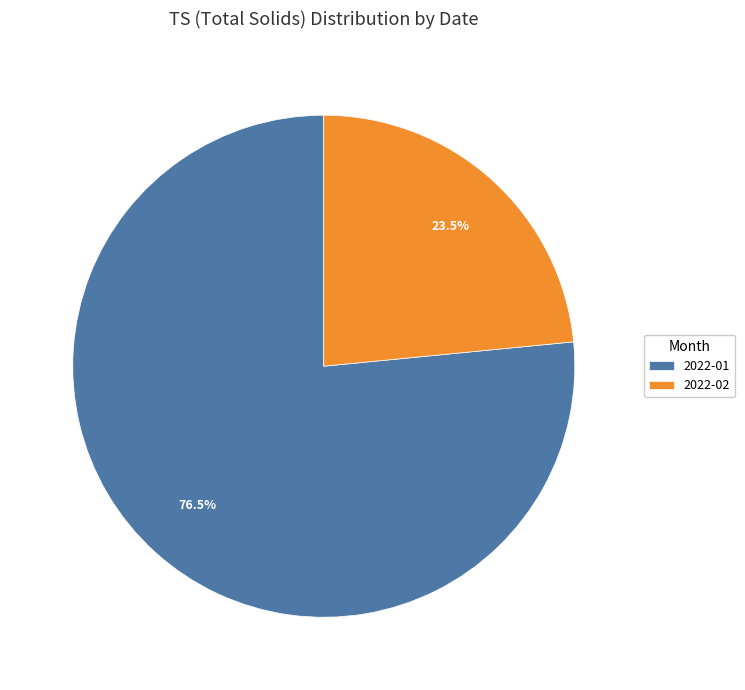

Which has a higher value, 2022-02 or 2022-01?

2022-01